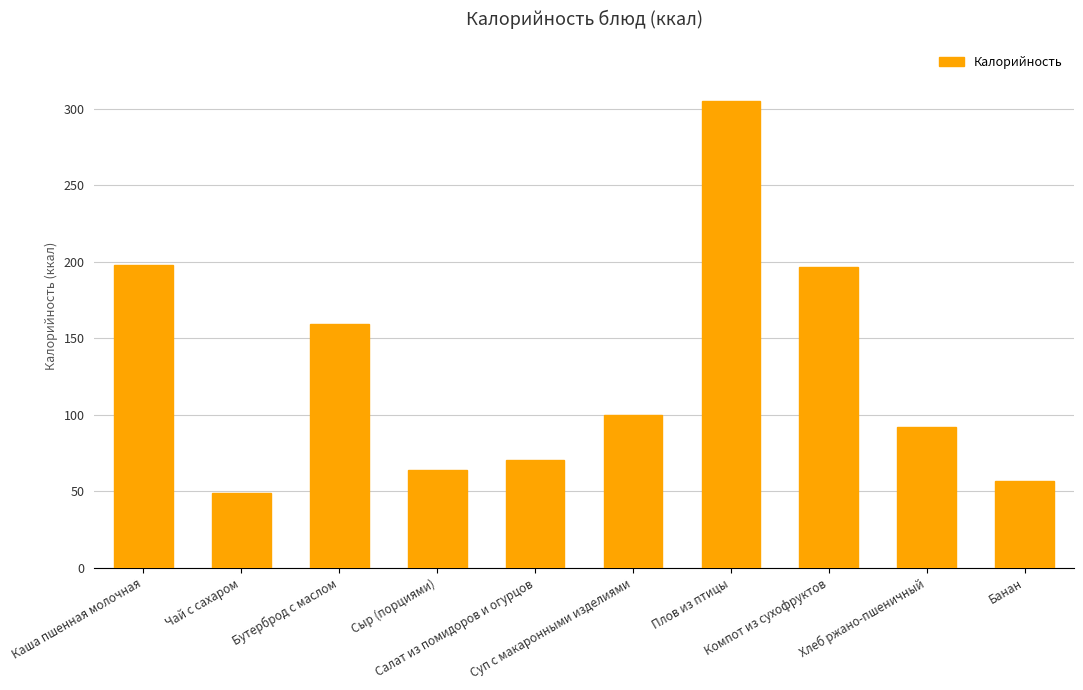

What is the sum of the values at Салат из помидоров и огурцов and Банан?

127.4